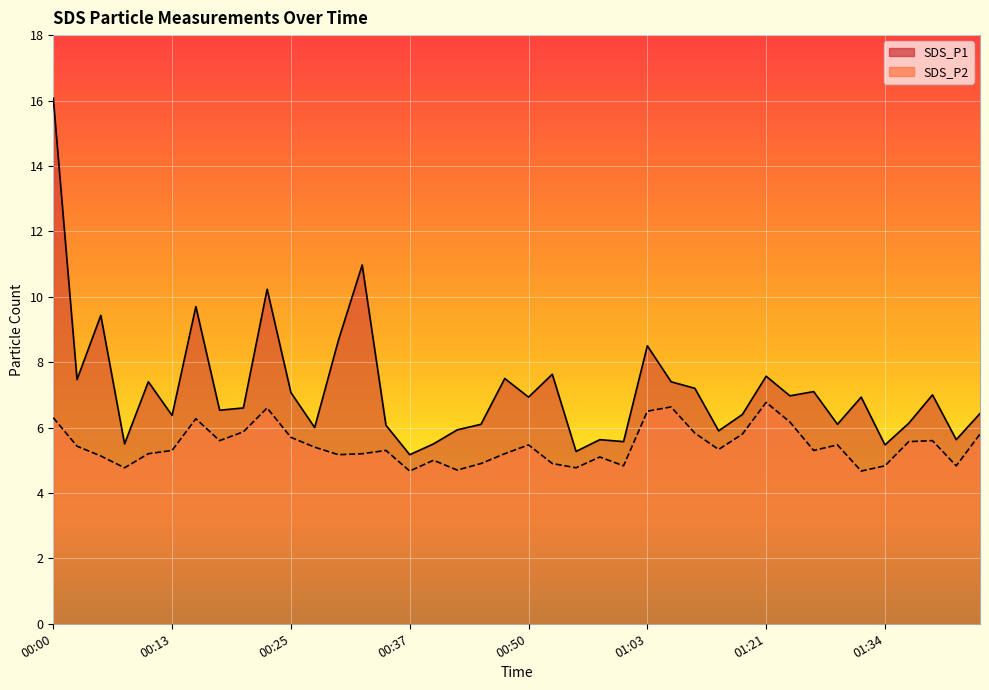

What is the greatest value displayed?

16.1